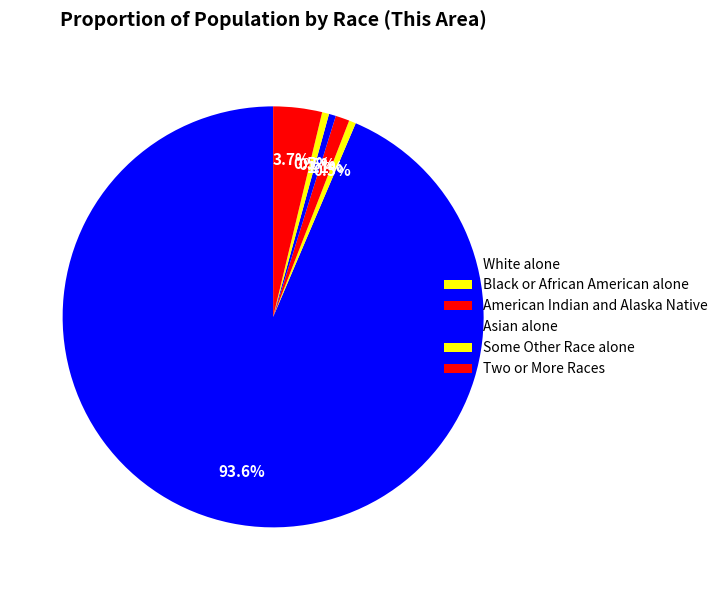

How many slices are in this pie chart?

6